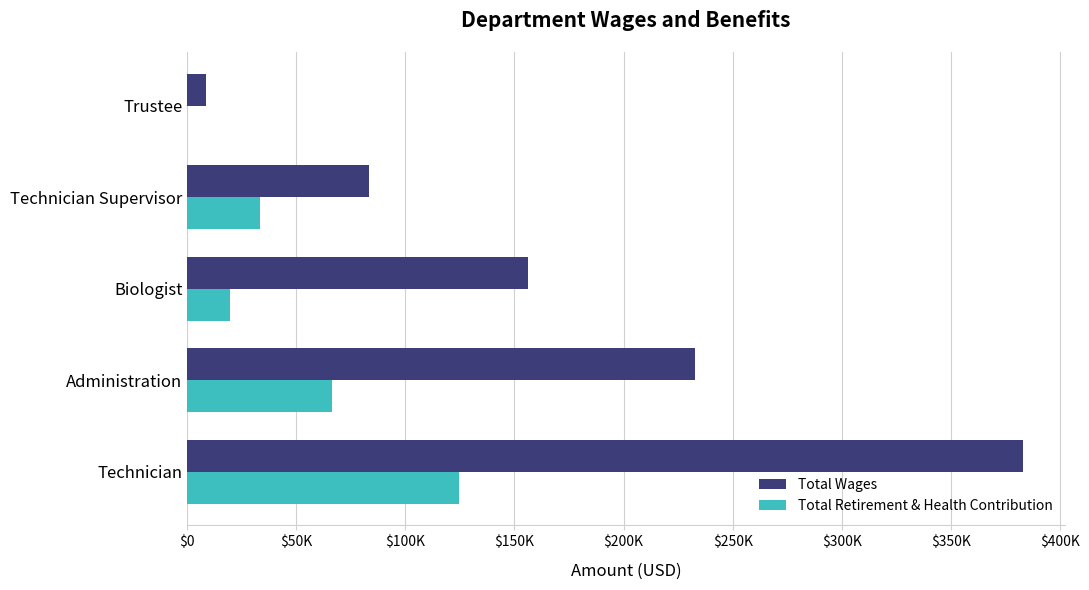

What are all the series names shown in the legend?

Total Wages, Total Retirement & Health Contribution